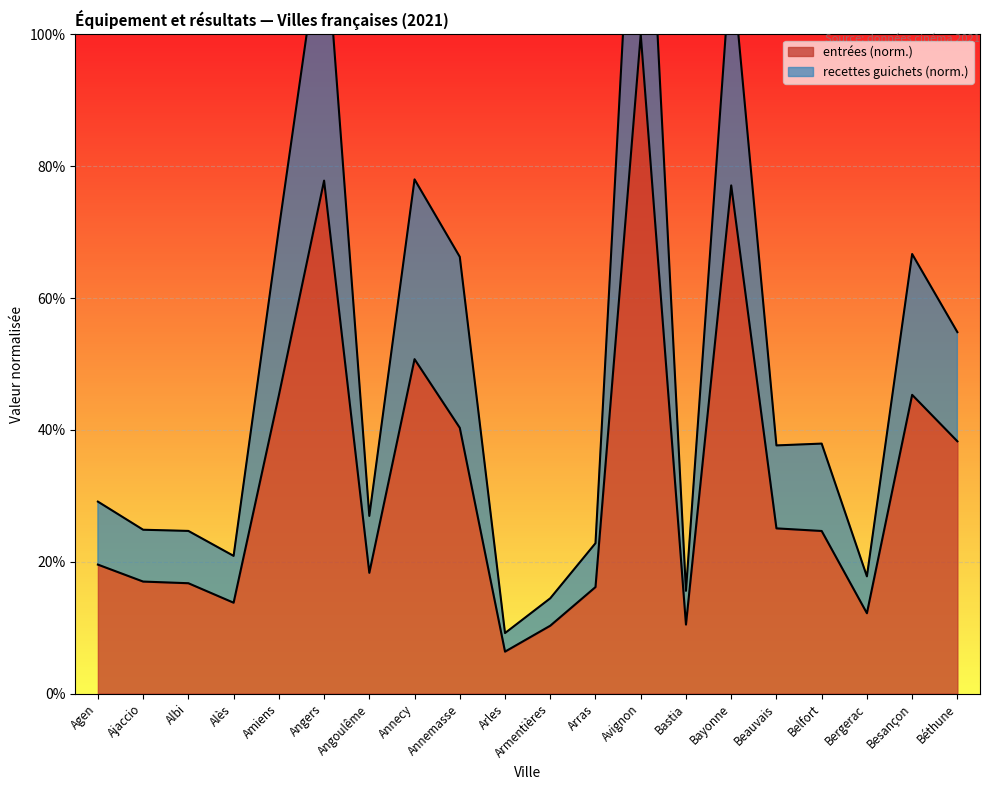

What is the value of the entrées (millions) point at the 7th from the left?

0.2